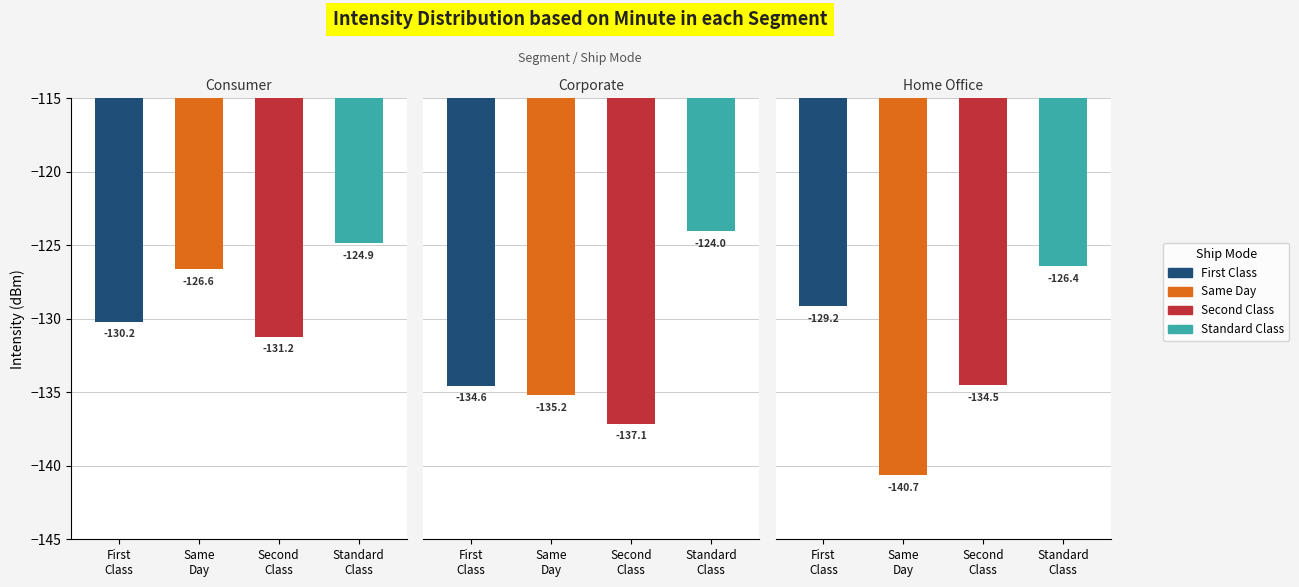

What is the average value of the First Class series?

-131.4